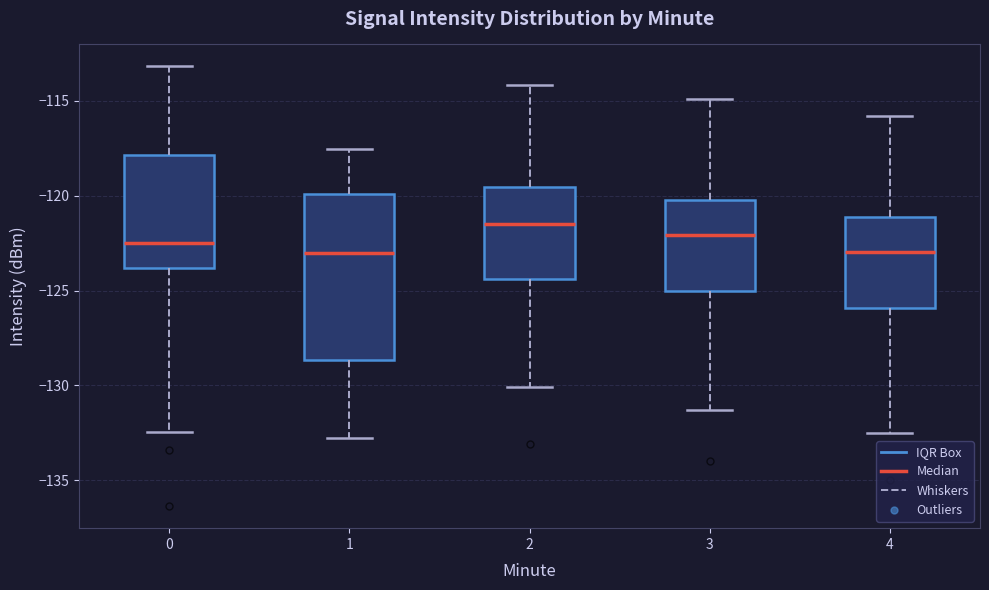

Where does the upper whisker of the box at x = 4 end on the y-axis? The values are not printed on the chart, so give them approximately, as read against the axis.

-116.0